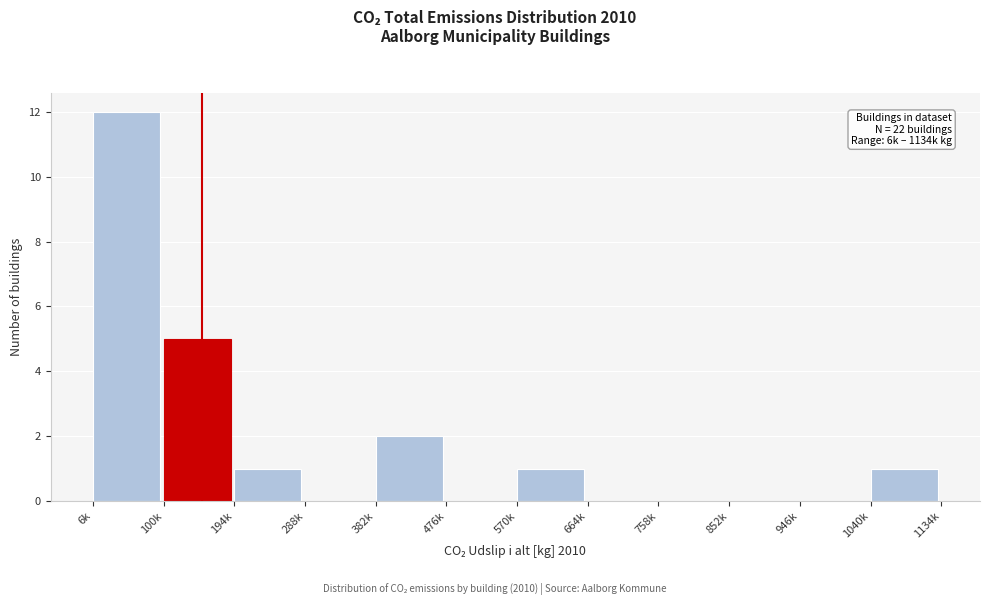

Reading right to left, list all the values displayed in this chart.

1040k=1	946k=0	852k=0	758k=0	664k=0	570k=1	476k=0	382k=2	288k=0	194k=1	100k=5	6k=12